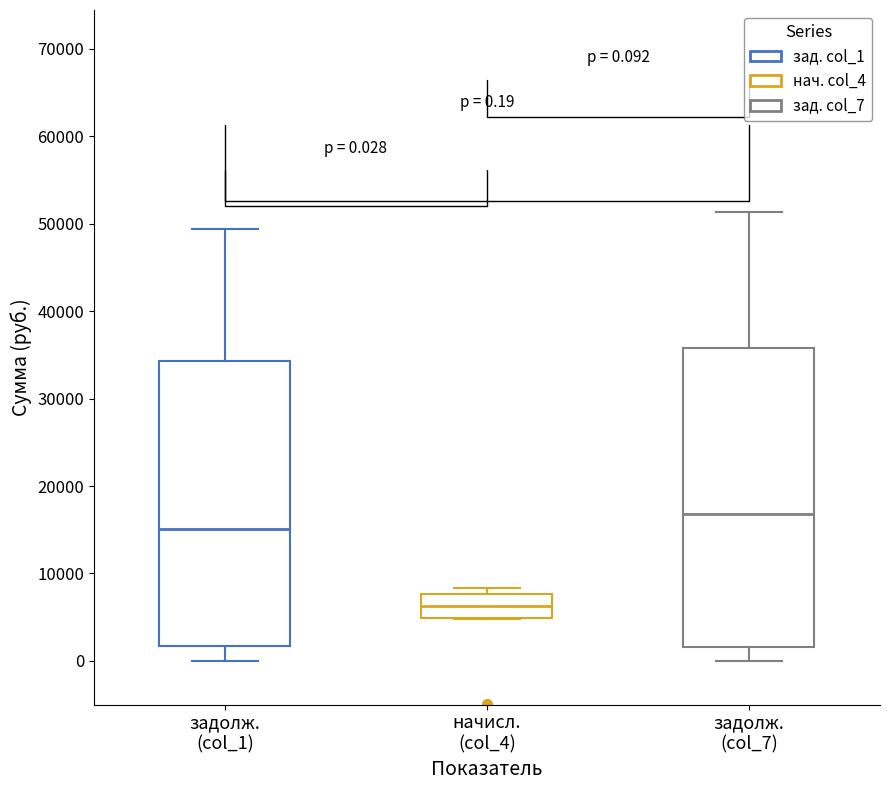

Which box has the lowest median line?

начисл. (col_4)